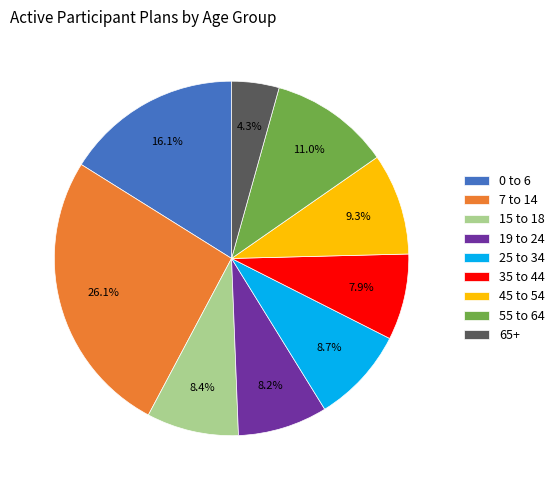

To the nearest percent, what is the average slice percentage?

11%